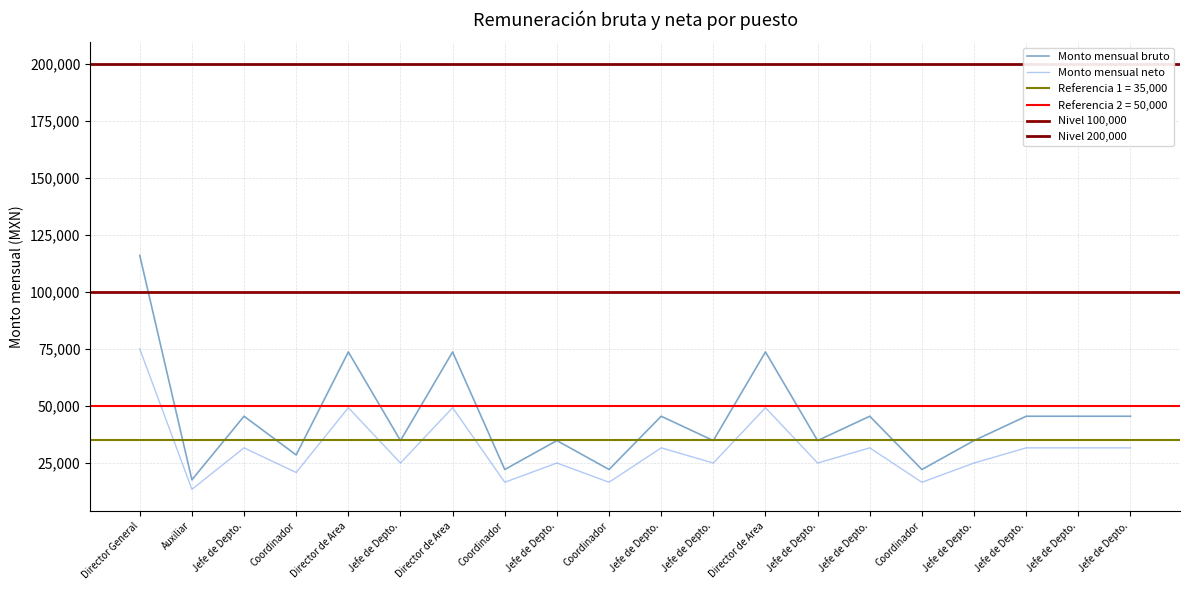

Which series changed the most between Director de Area and Director de Area?

Monto mensual bruto